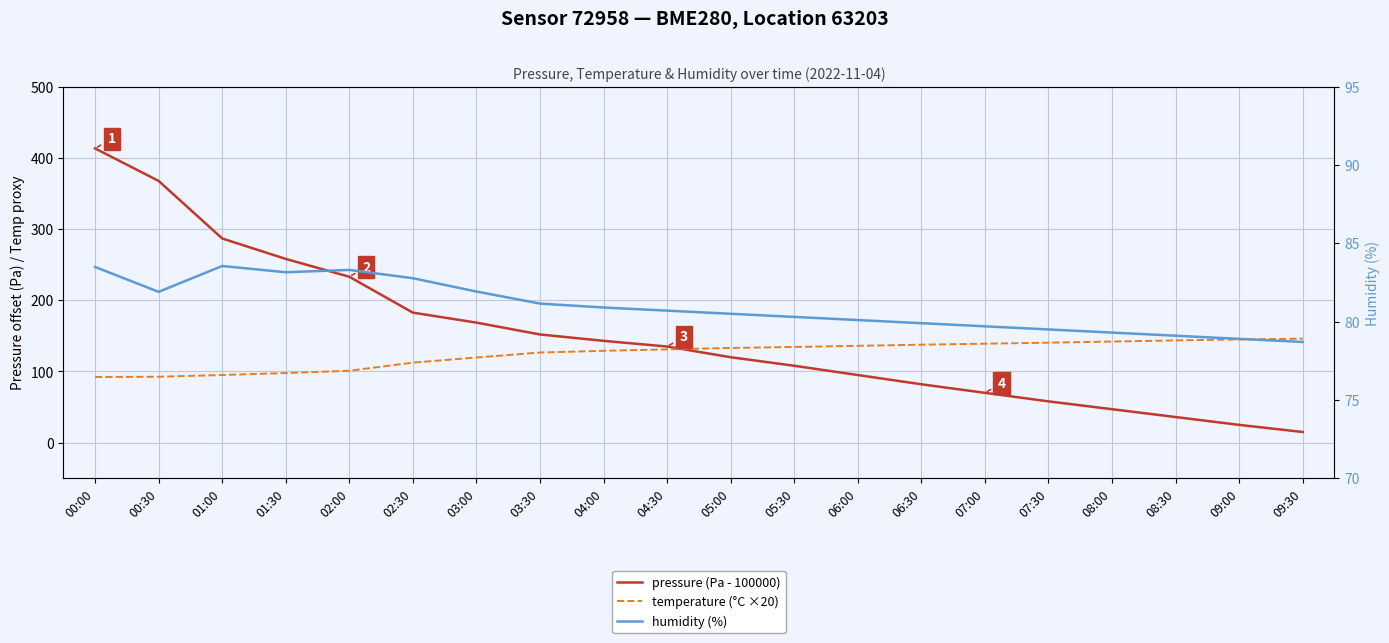

At which label does humidity (%) reach its minimum?

09:30